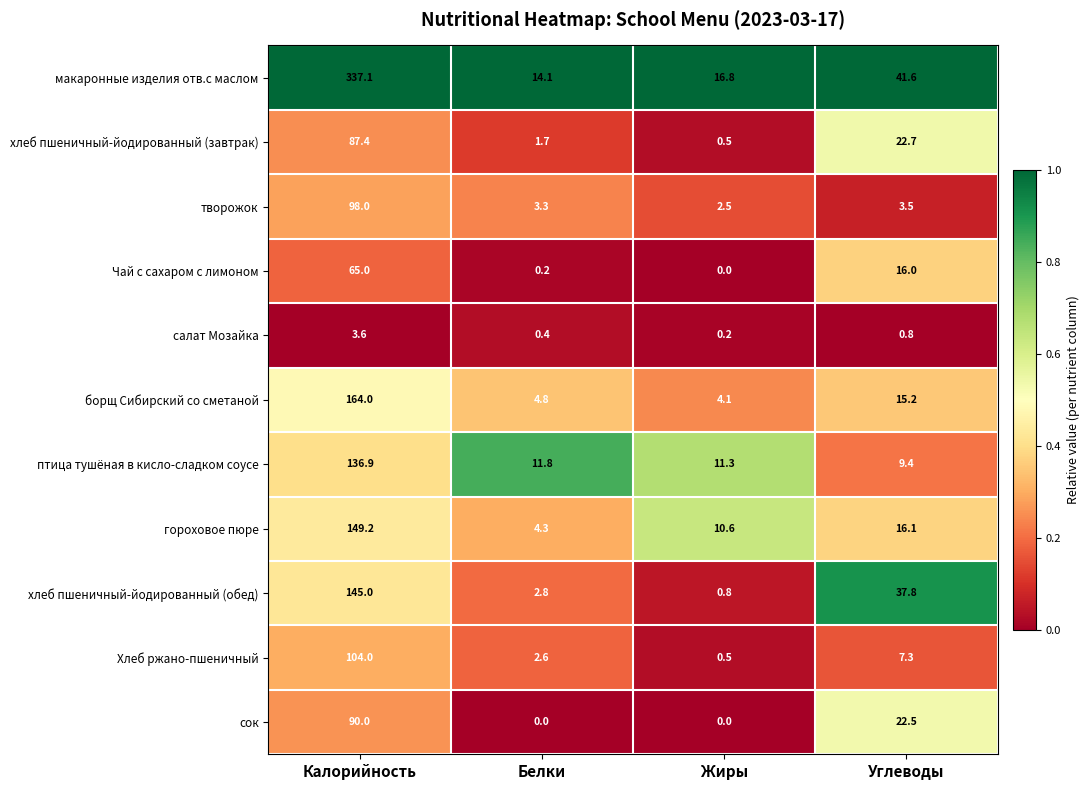

What is the difference between the maximum and minimum values in the Хлеб ржано-пшеничный series?

103.5